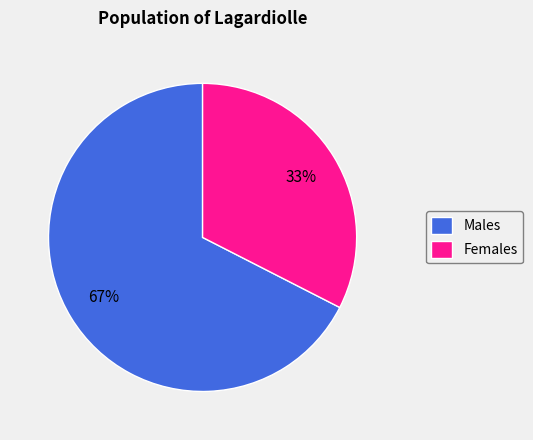

To the nearest percent, what portion does Males represent?

67%